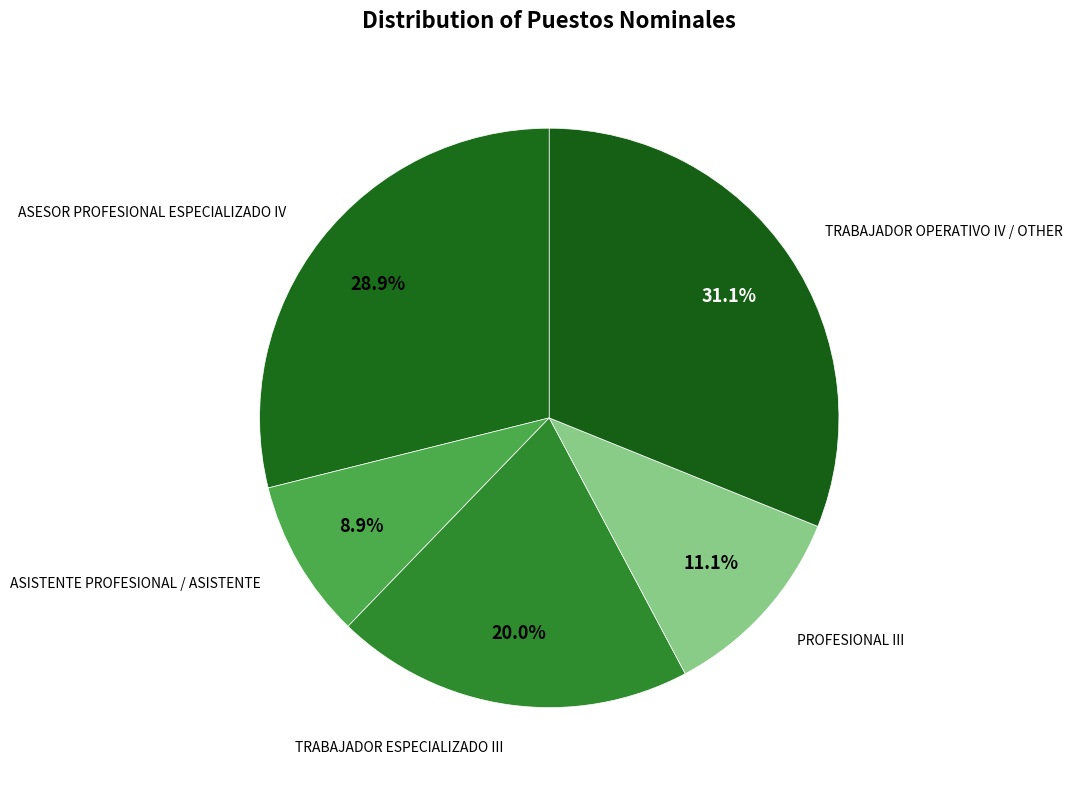

To the nearest percent, what is the average slice percentage?

20%